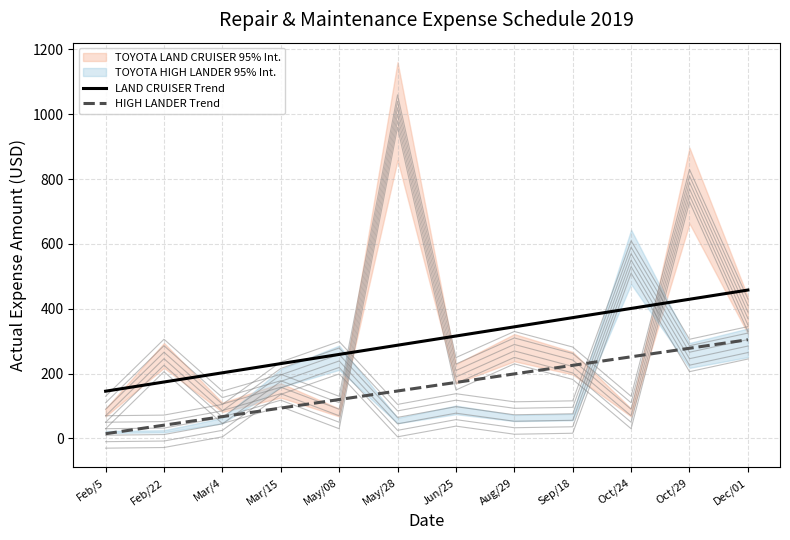

Is it true that LAND CRUISER Trend equals 765.1 at Dec/01?

False